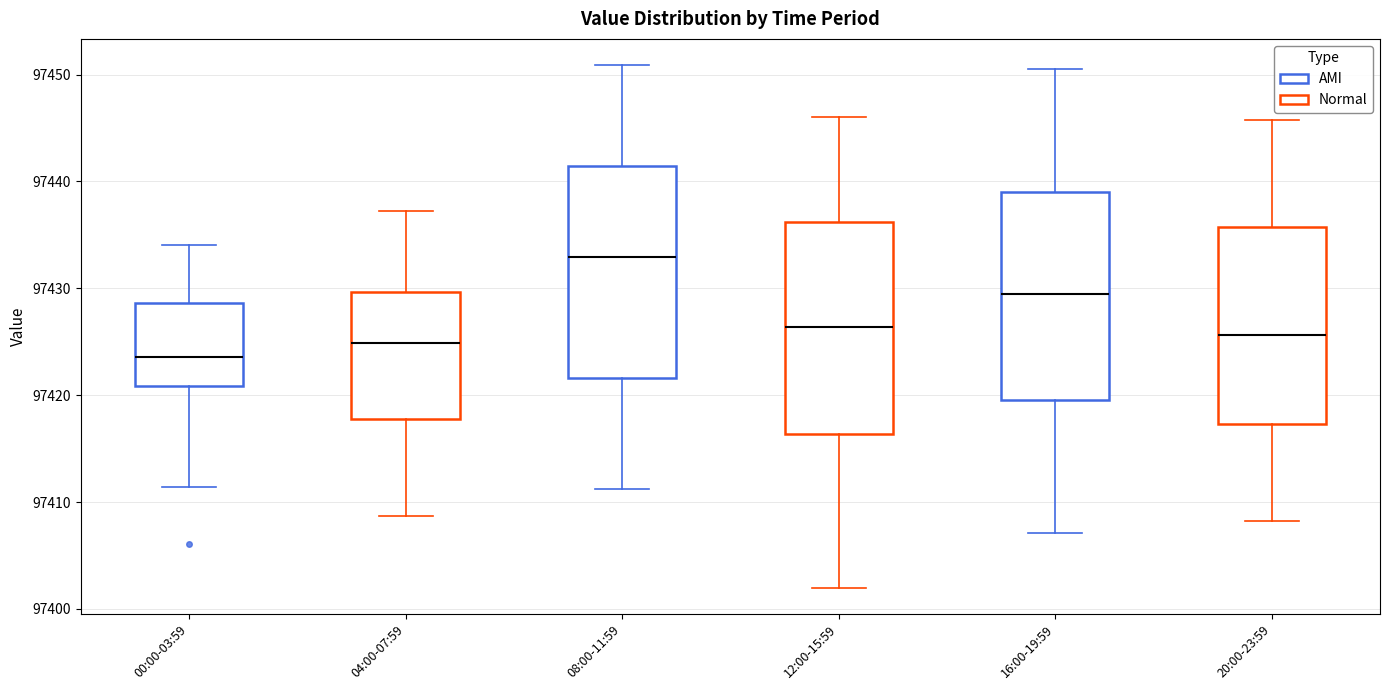

Which box has the lowest median line?

00:00-03:59